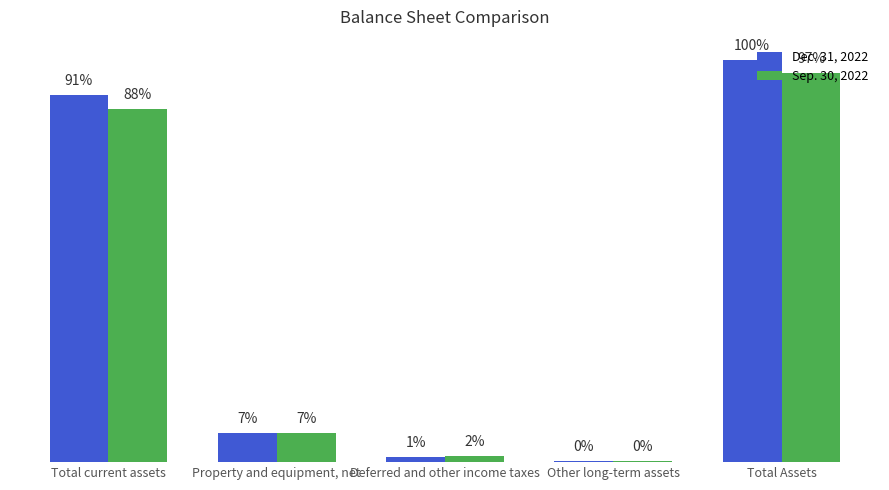

What is the difference between the maximum and second lowest values in the Sep. 30, 2022 series?

176420000